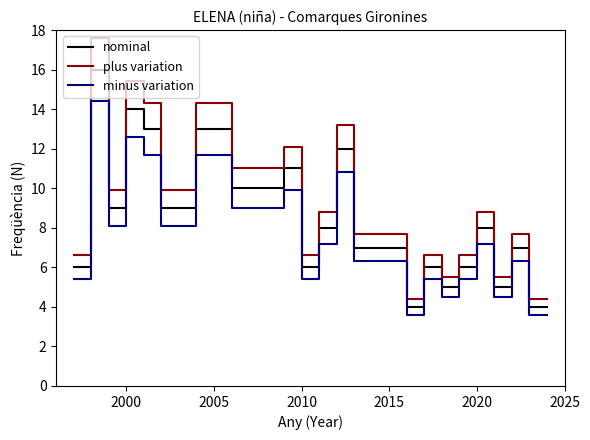

Reading right to left, what are all the values shown in this chart?

nominal: 4.0	4.0	7.0	5.0	8.0	6.0	5.0	6.0	4.0	7.0	7.0	12.0	8.0	6.0	11.0	10.0	10.0	13.0	13.0	9.0	9.0	13.0	14.0	9.0	16.0	6.0
plus variation: 4.4	4.4	7.7	5.5	8.8	6.6	5.5	6.6	4.4	7.7	7.7	13.2	8.8	6.6	12.1	11.0	11.0	14.3	14.3	9.9	9.9	14.3	15.4	9.9	17.6	6.6
minus variation: 3.6	3.6	6.3	4.5	7.2	5.4	4.5	5.4	3.6	6.3	6.3	10.8	7.2	5.4	9.9	9.0	9.0	11.7	11.7	8.1	8.1	11.7	12.6	8.1	14.4	5.4